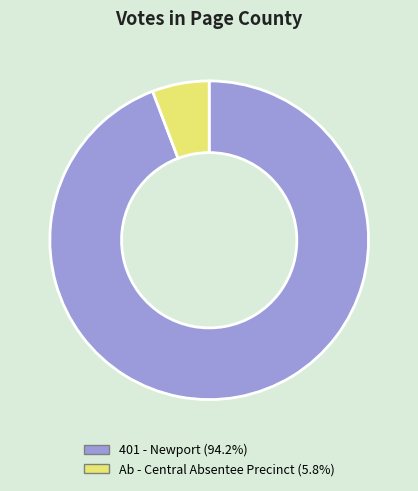

Approximately how many times larger is the value at 401 - Newport compared to Ab - Central Absentee Precinct?

16.3